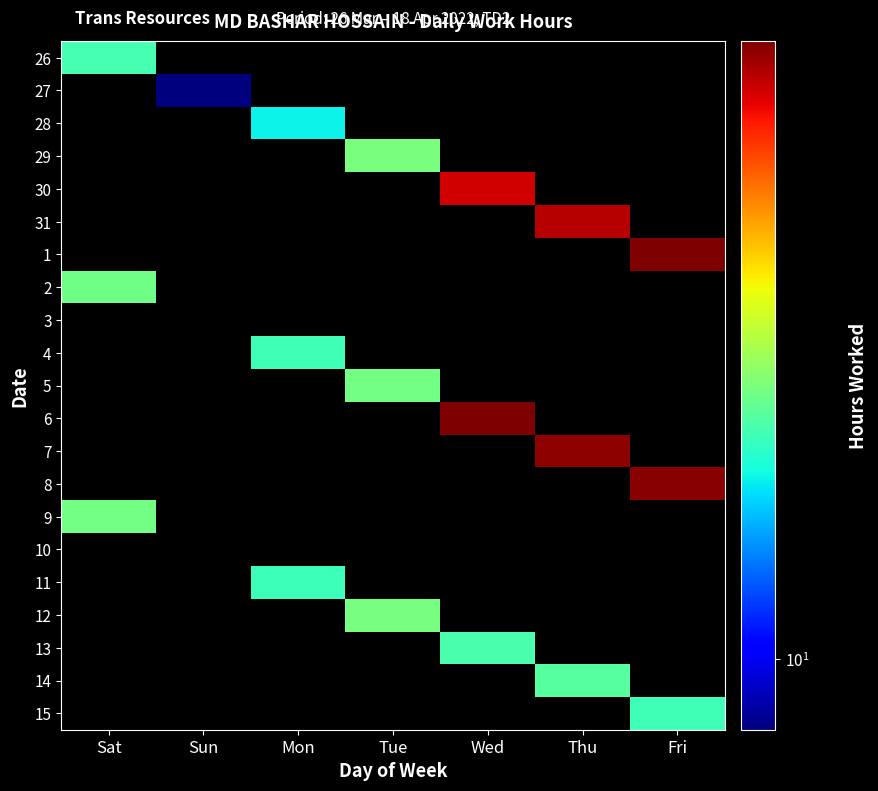

The value of 8 at Fri is 14.7. True or false?

True